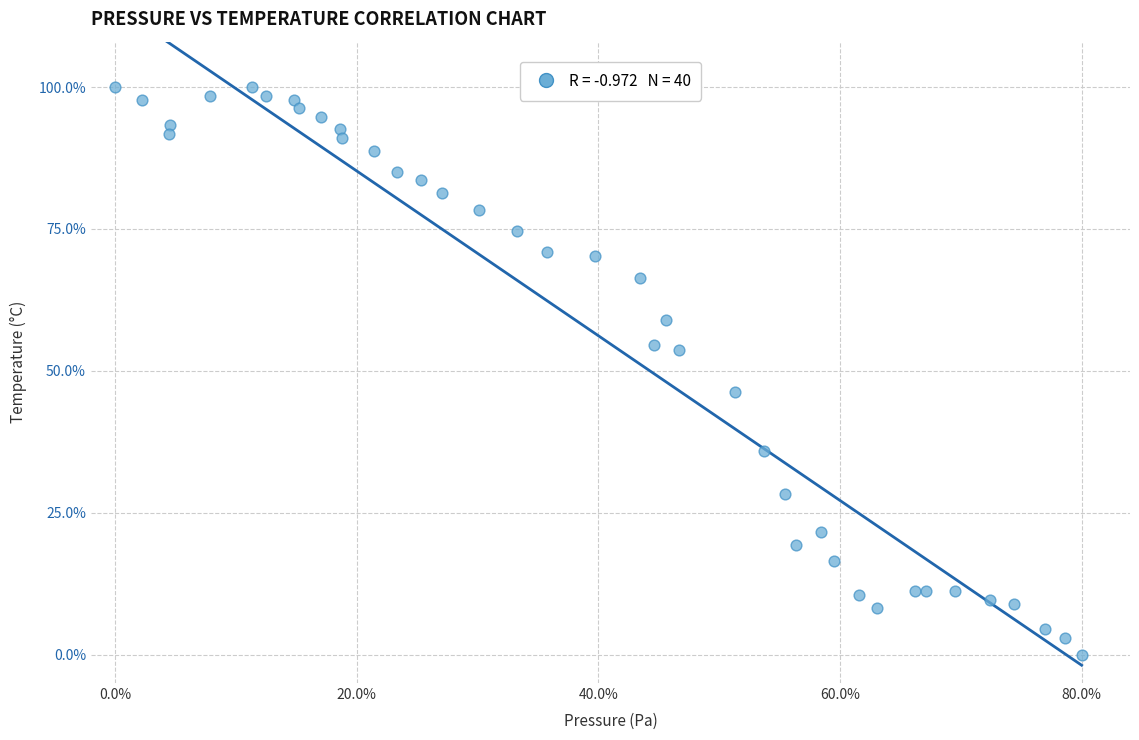

What is the range of Y values (max minus min)?

100.0